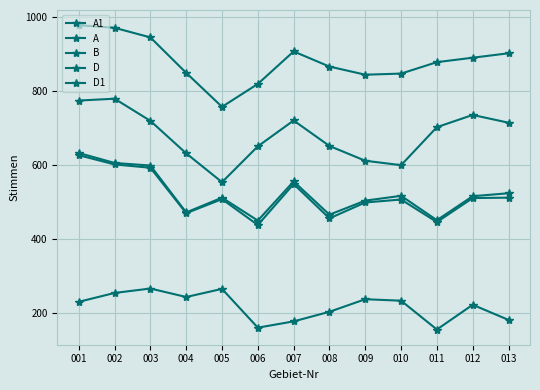

What is the minimum value for A1?

553